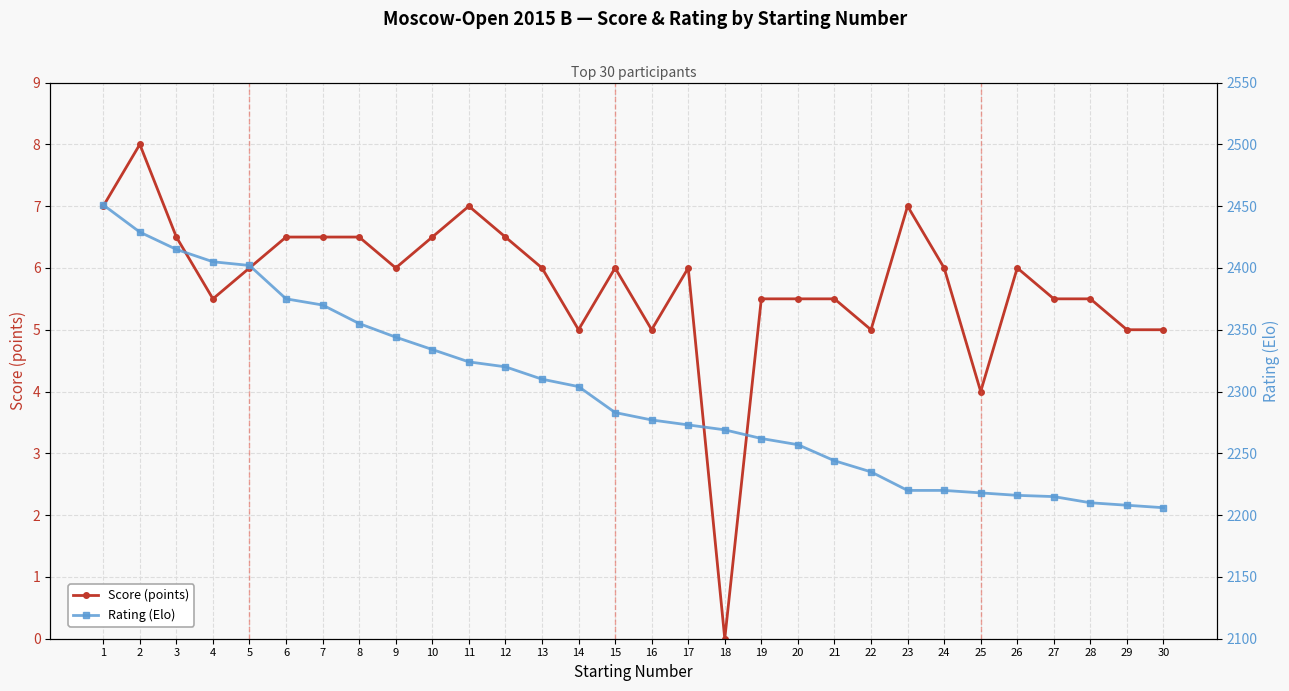

Where does the Score (points) series first go above 6?

1